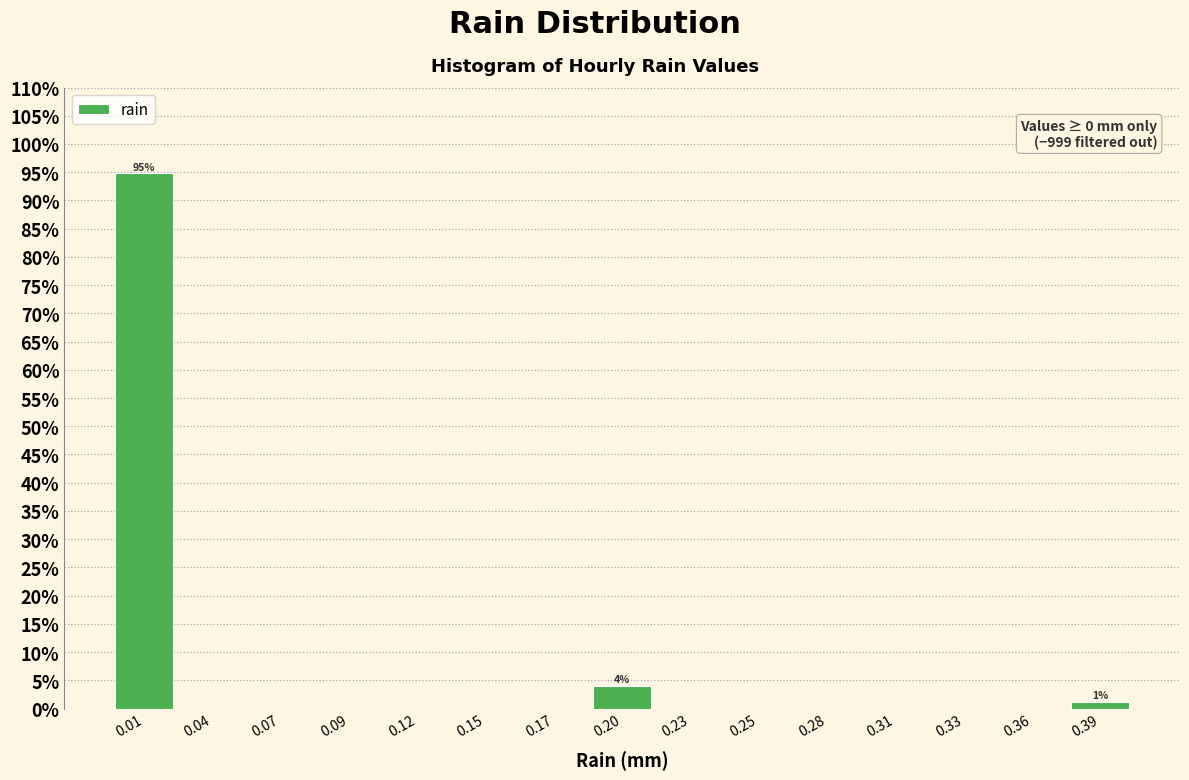

Over which range of the x-axis is the bar tallest?

0.000 to 0.025